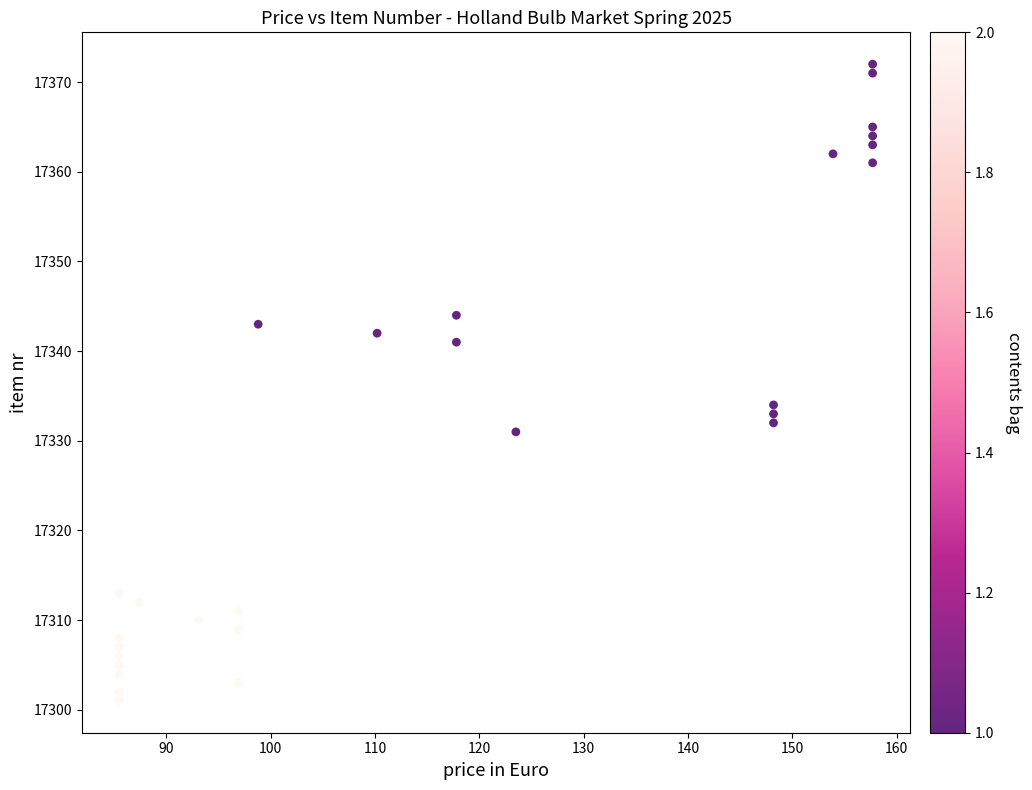

What Y value in the scatter plot is closest to 17336?

17334